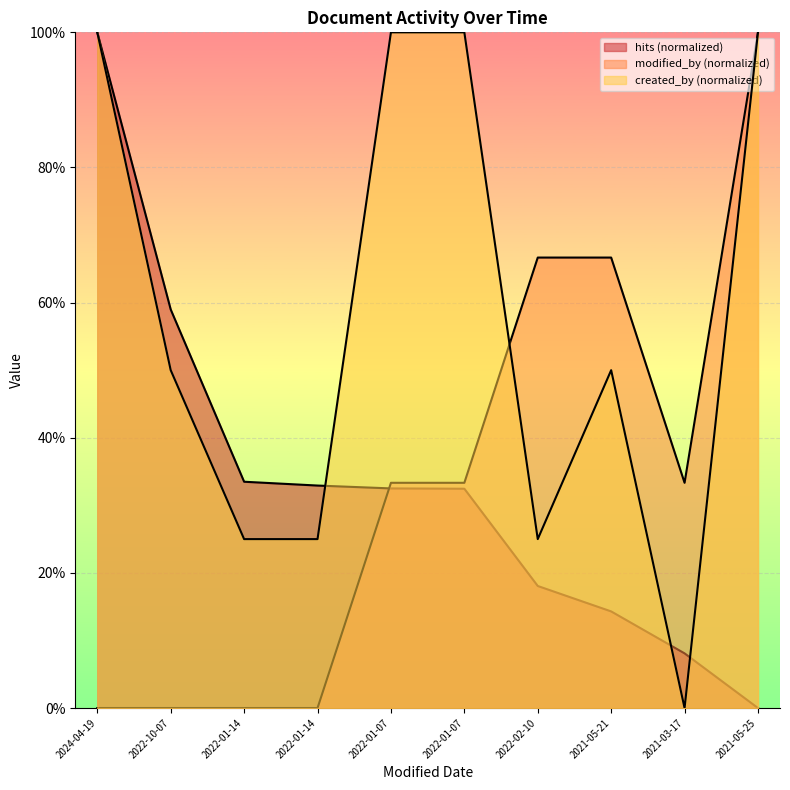

What are all the series names shown in the legend?

modified_by, created_by, hits